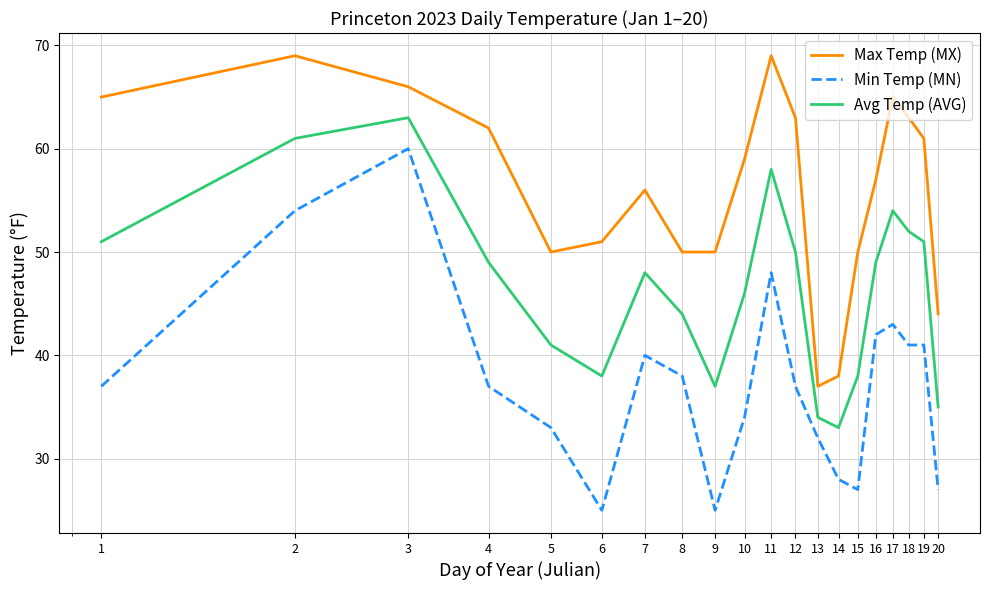

What is the highest value of the Avg Temp (AVG) series?

63